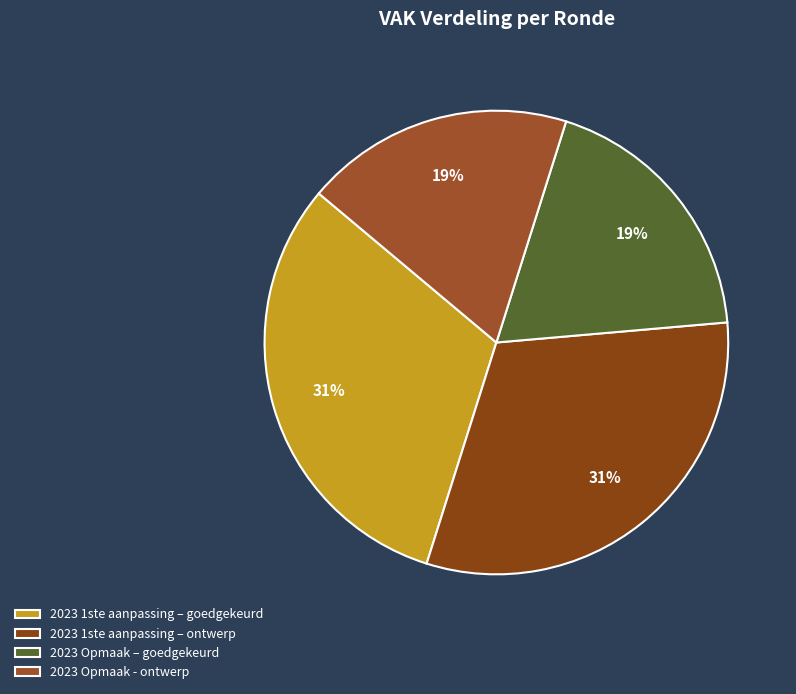

The 2023 Opmaak - ontwerp slice represents 19% of the pie. True or false?

True